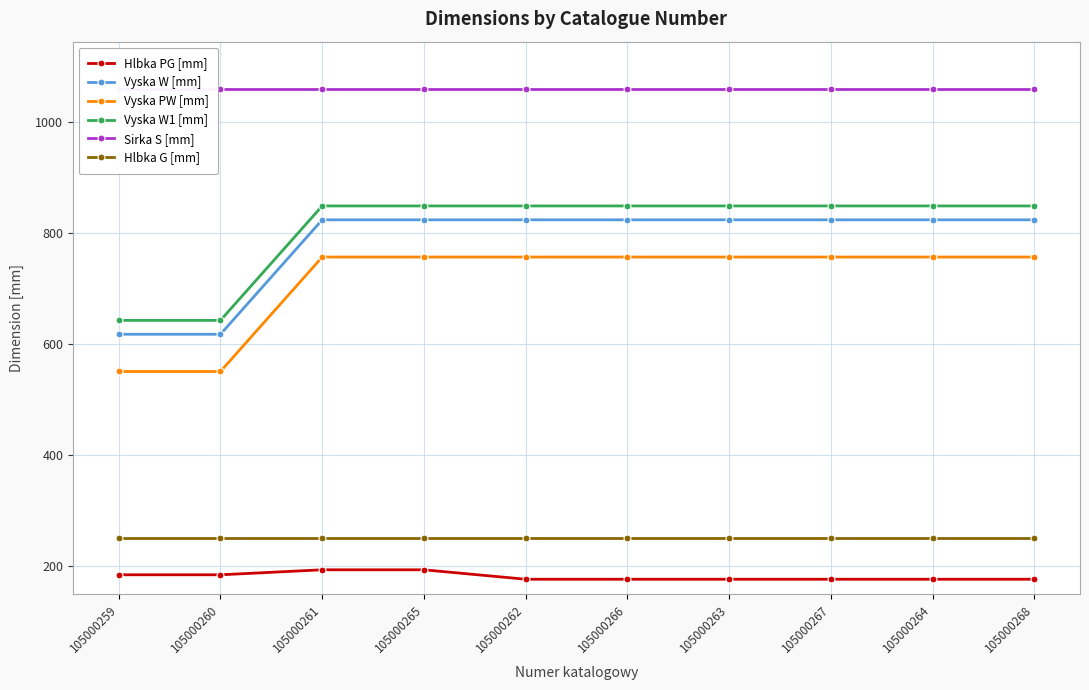

At which label does Vyska W [mm] reach its peak?

105000261